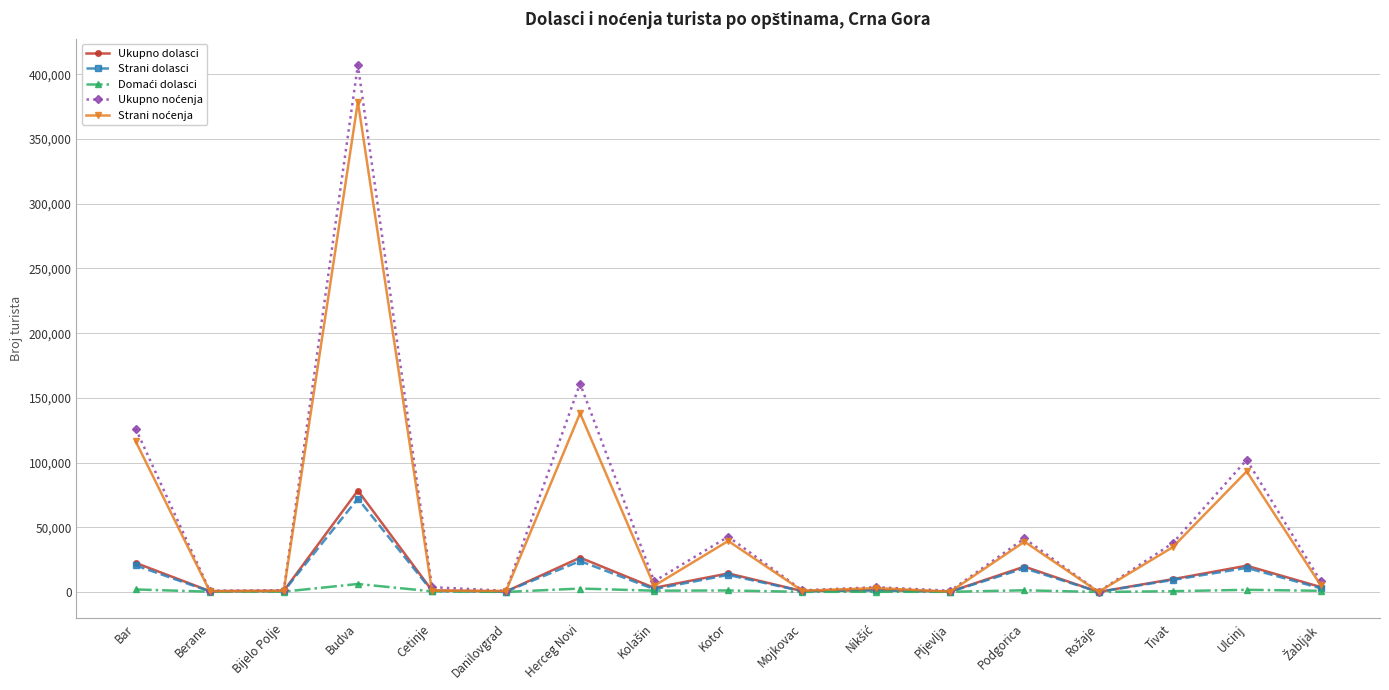

At which category does the chart reach its peak across all series?

Budva